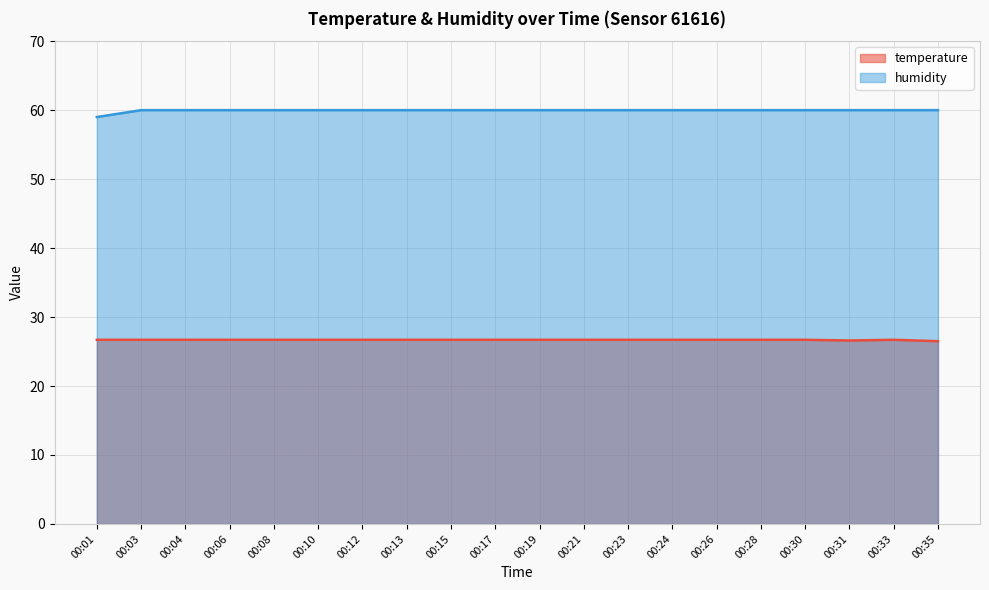

List the labels in order of temperature value, largest first.

00:01, 00:03, 00:04, 00:06, 00:08, 00:10, 00:12, 00:13, 00:15, 00:17, 00:19, 00:21, 00:23, 00:24, 00:26, 00:28, 00:30, 00:33, 00:31, 00:35